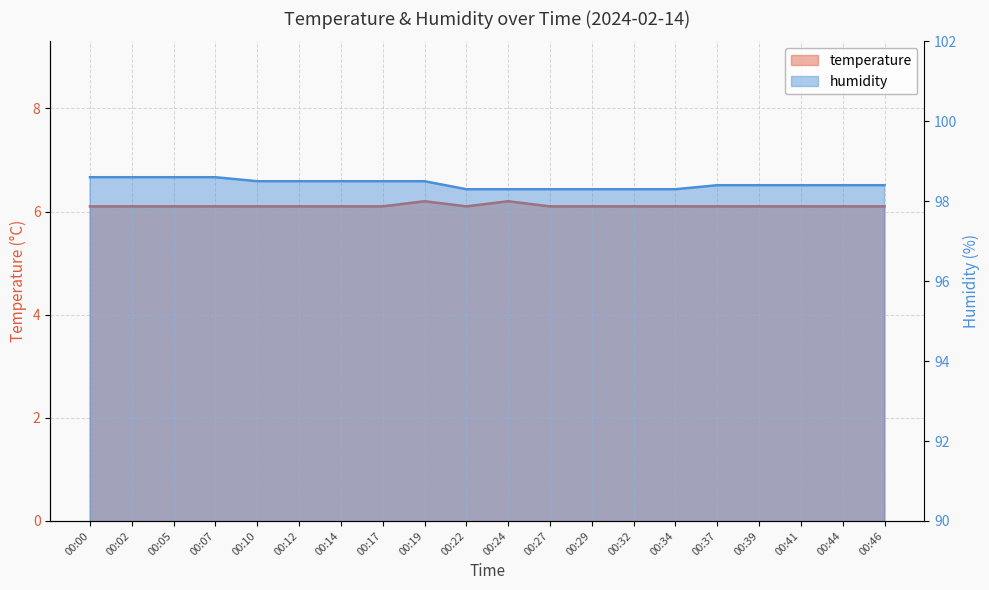

Which series has the largest total across all categories?

humidity